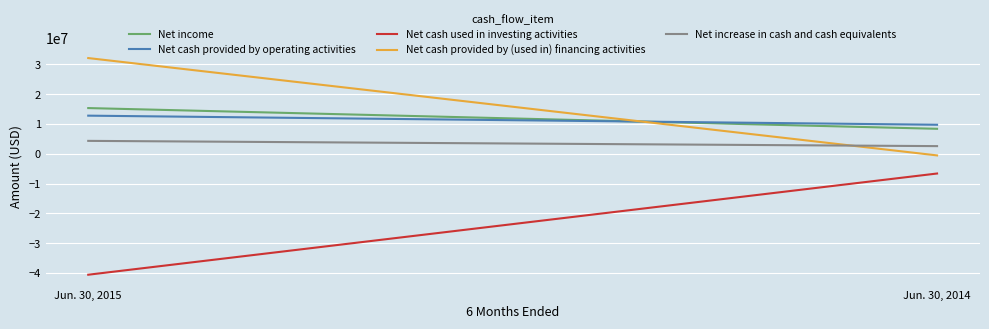

Count the Net increase in cash and cash equivalents values in the range 2574229 to 4337068.

2